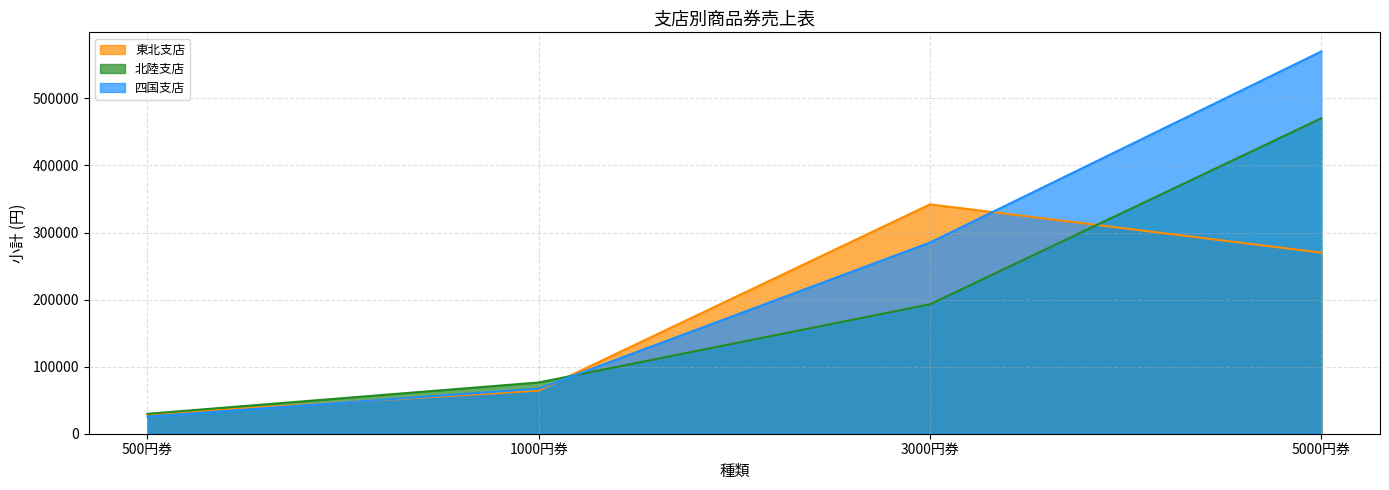

Read the 四国支店 value at 500円券, to the nearest 50.

25500